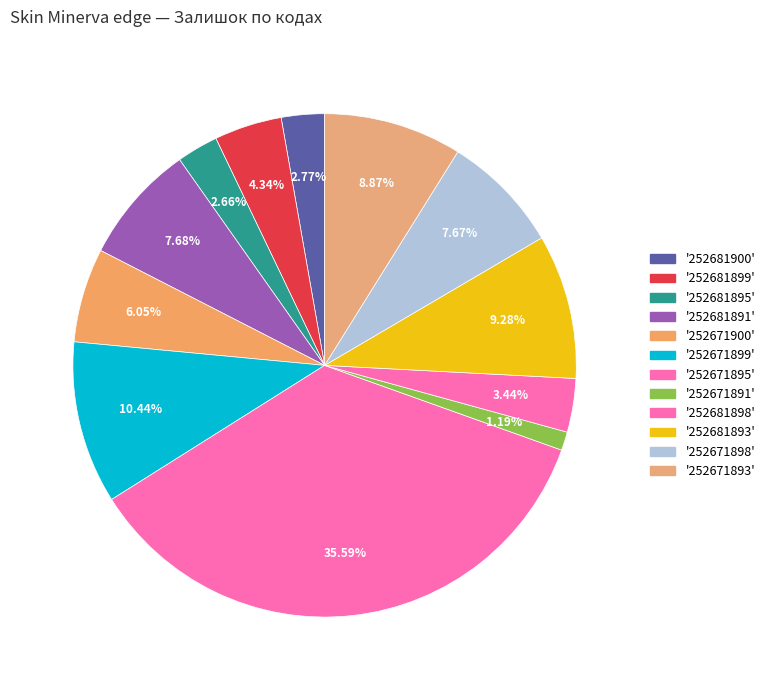

Rank the categories by value from highest to lowest.

252671895, 252671899, 252681893, 252671893, 252681891, 252671898, 252671900, 252681899, 252681898, 252681900, 252681895, 252671891